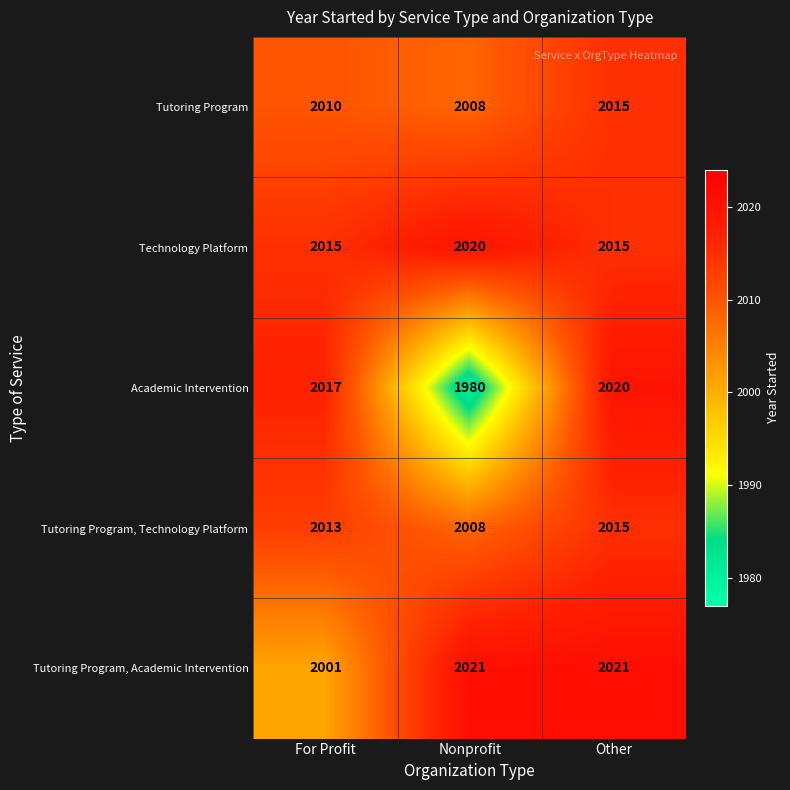

What is the sum of the Academic Intervention values at Other and Nonprofit?

4000